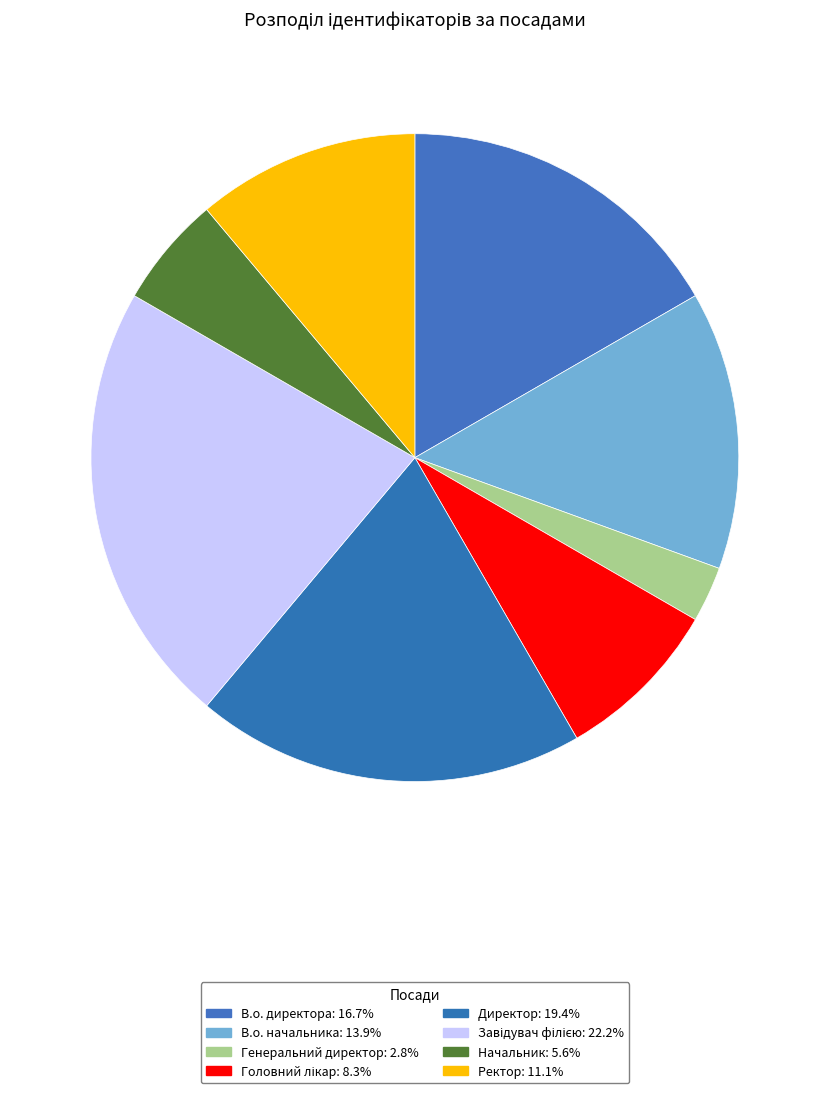

Between Генеральний директор and Головний лікар, which is larger?

Головний лікар